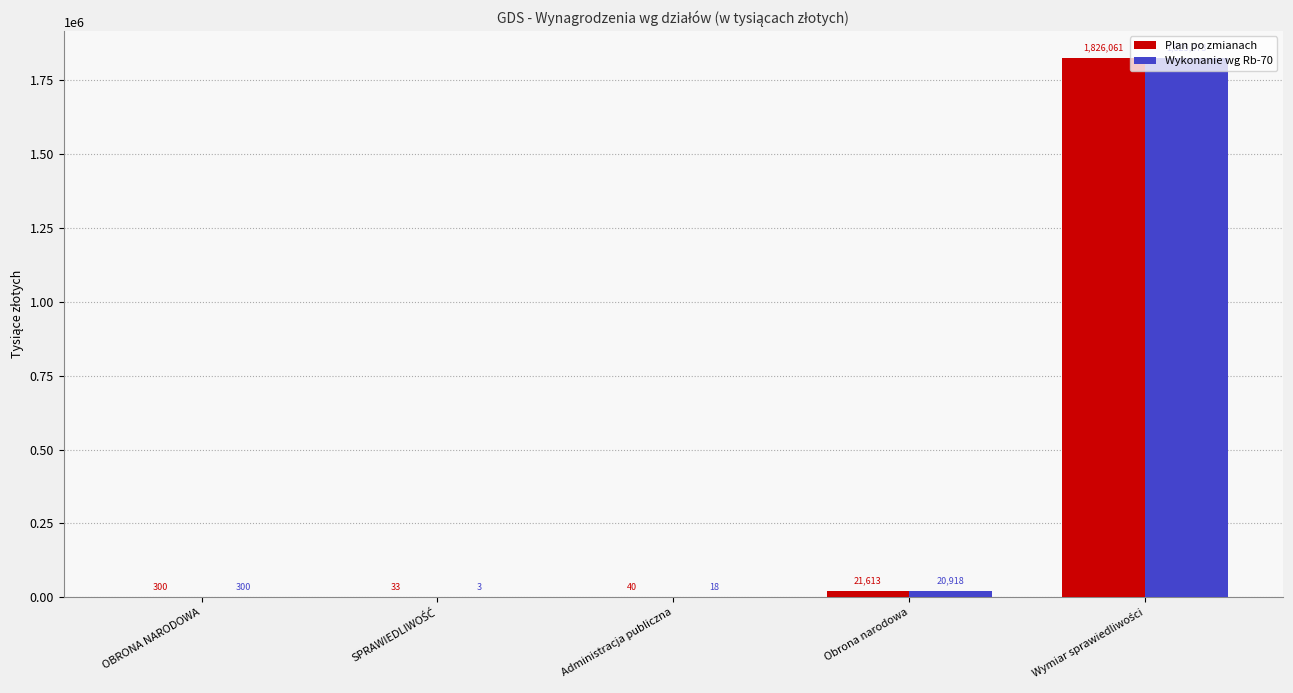

Which series changed the most between OBRONA NARODOWA and Obrona narodowa?

Plan po zmianach